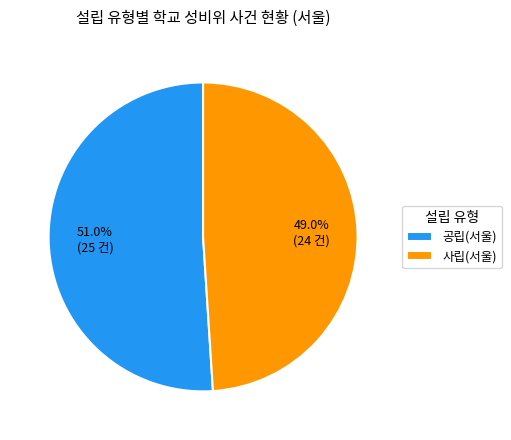

To the nearest percent, what percentage of the pie is 사립(서울)?

49%